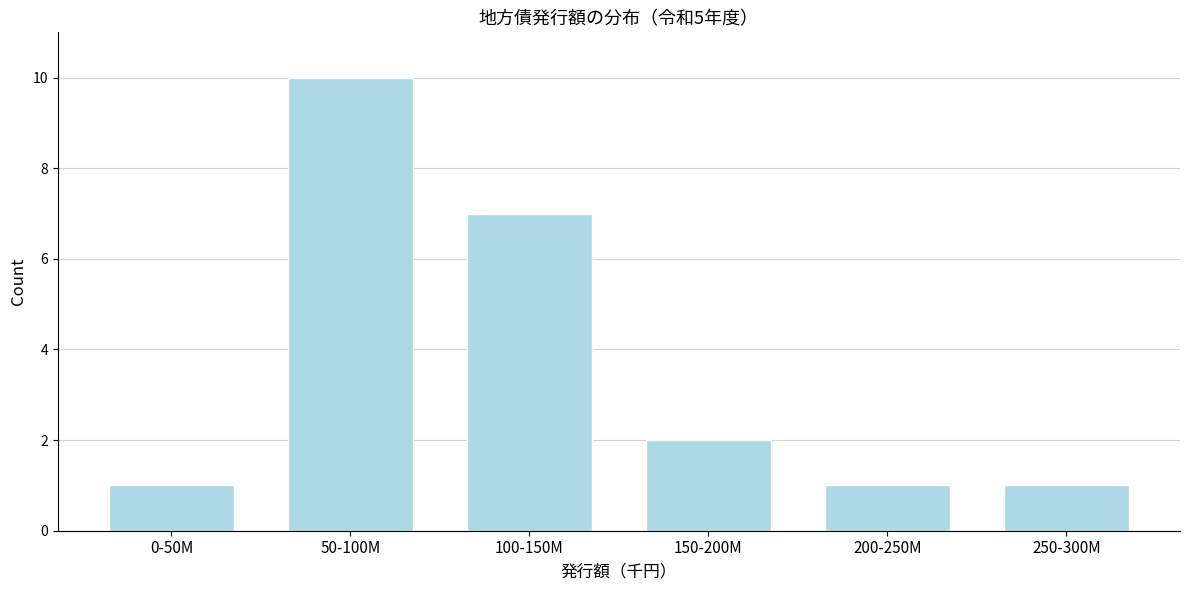

Reading left to right, transcribe all the data shown in this chart.

0-50M=1	50-100M=10	100-150M=7	150-200M=2	200-250M=1	250-300M=1